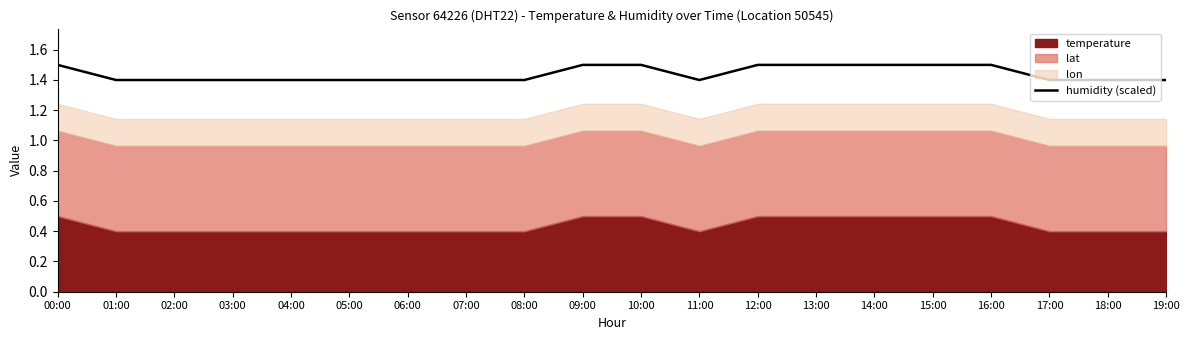

Is it true that the value at 06:00 is 2.0?

False